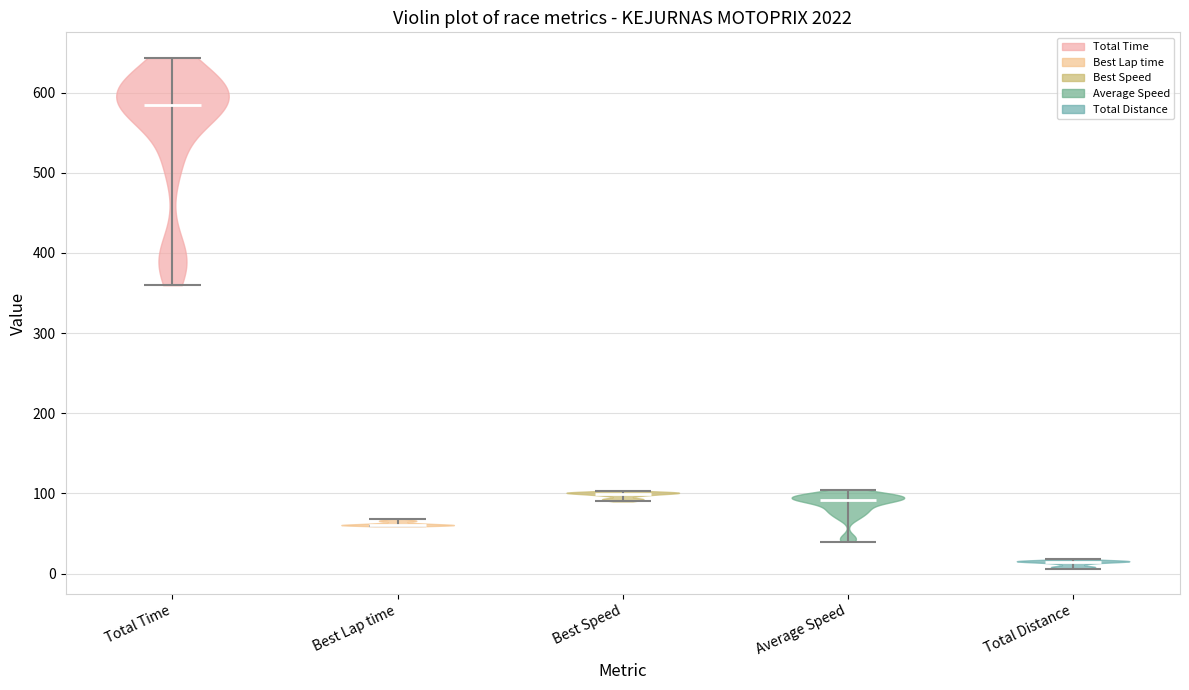

Reading left to right, read every violin against the y-axis: where its median line is, and the lowest and highest points it reaches. The values are not printed on the chart, so give them approximately, as read against the axis.

Total Time: median line 580, lowest point 360, highest point 640
Best Lap time: median line 60, lowest point 60, highest point 70
Best Speed: median line 100, lowest point 90, highest point 100
Average Speed: median line 90, lowest point 40, highest point 100
Total Distance: median line 10, lowest point 10, highest point 20